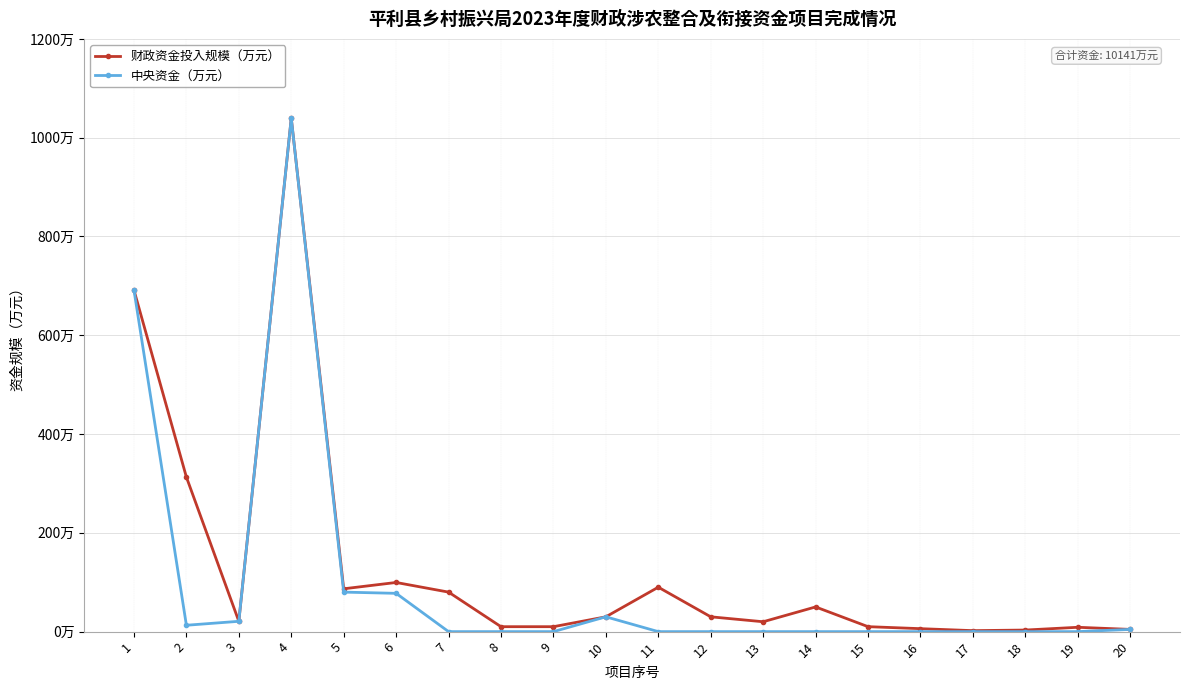

Does the chart have visible grid lines?

Yes